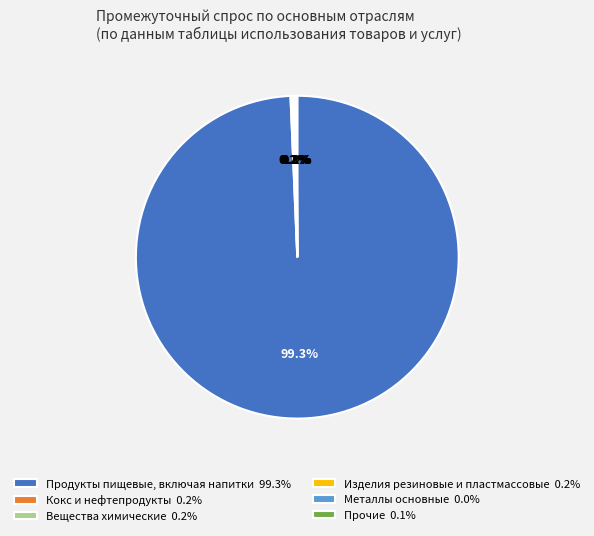

Which slice is the largest?

Продукты пищевые, включая напитки 99.3%